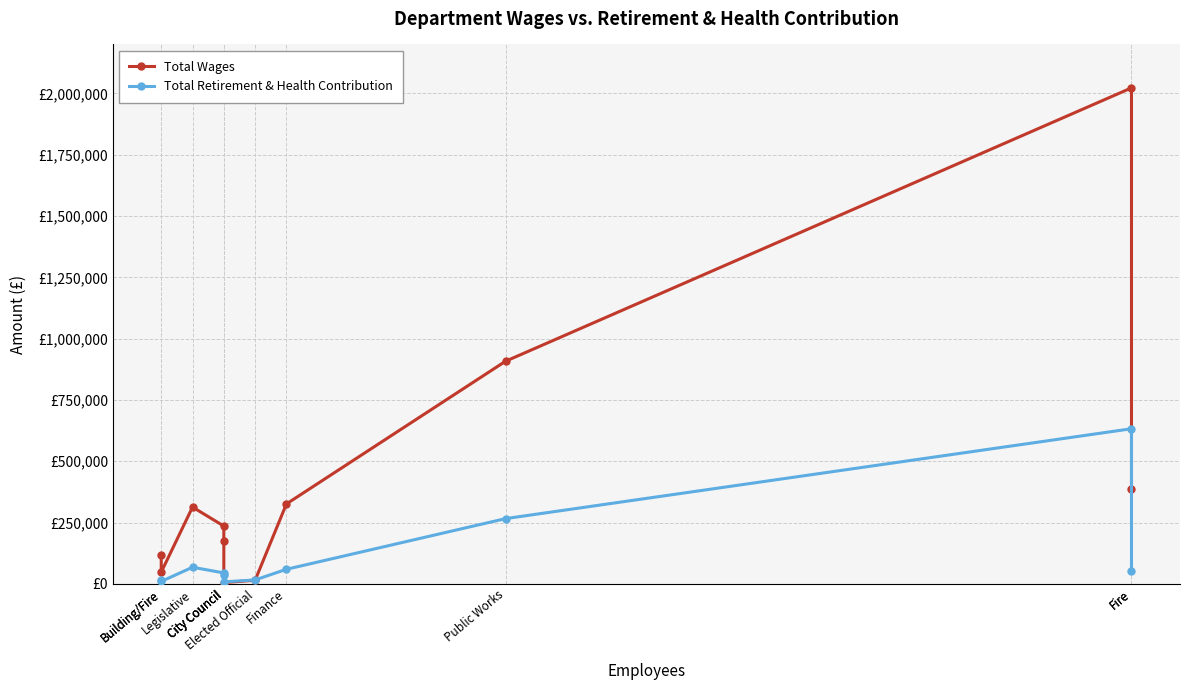

Reading right to left, list all the values displayed in this chart.

Total Wages: Fire=388617	Fire=2022798	Public Works=907777	Finance=325764	Elected Official=14400	City Council=4949	City Council=175795	City Council=235434	Legislative=312913	Building/Fire=47506	Building/Fire=119473
Total Retirement & Health Contribution: Fire=51027	Fire=632500	Public Works=265836	Finance=59191	Elected Official=15818	City Council=7909	City Council=37077	City Council=44377	Legislative=67536	Building/Fire=9710	Building/Fire=14611